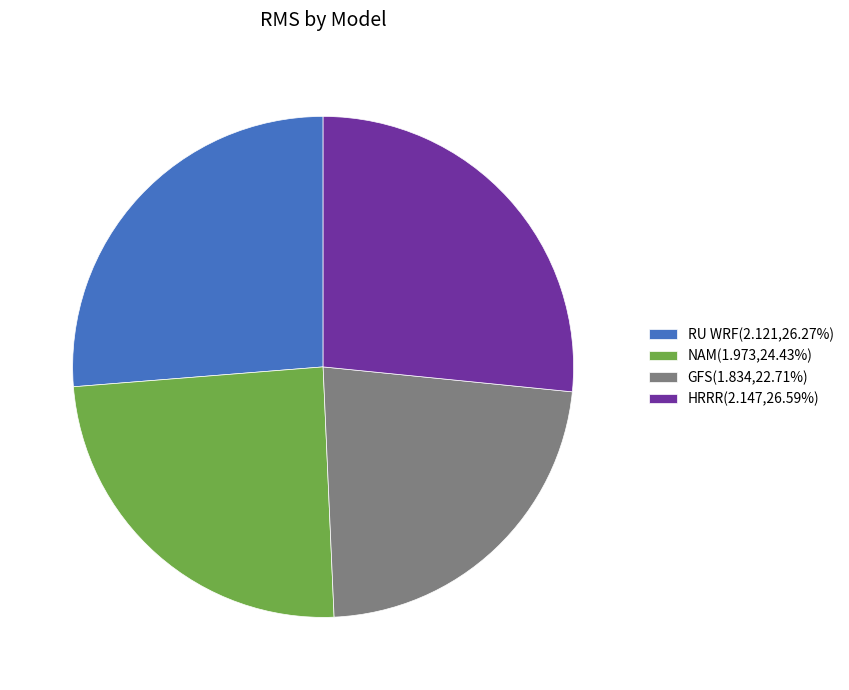

Is there a majority slice in this chart?

No